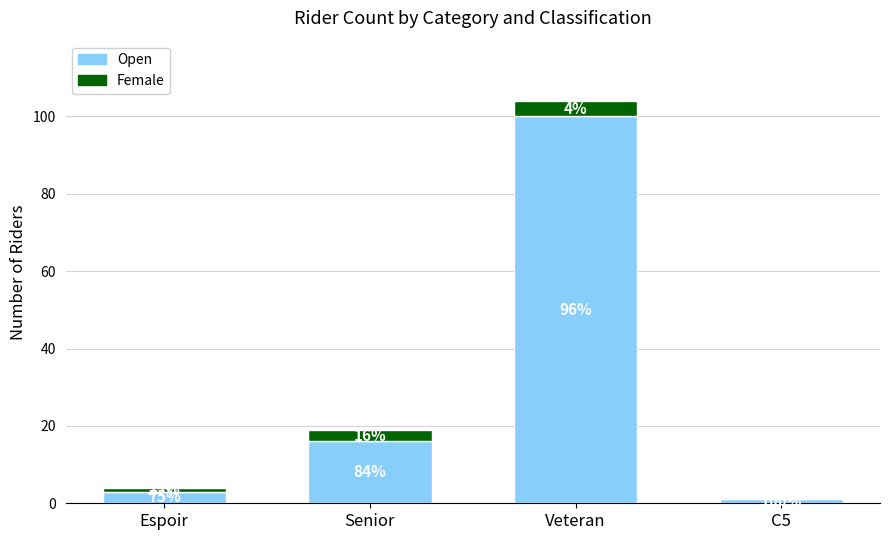

Does the chart contain stacked bars?

Yes